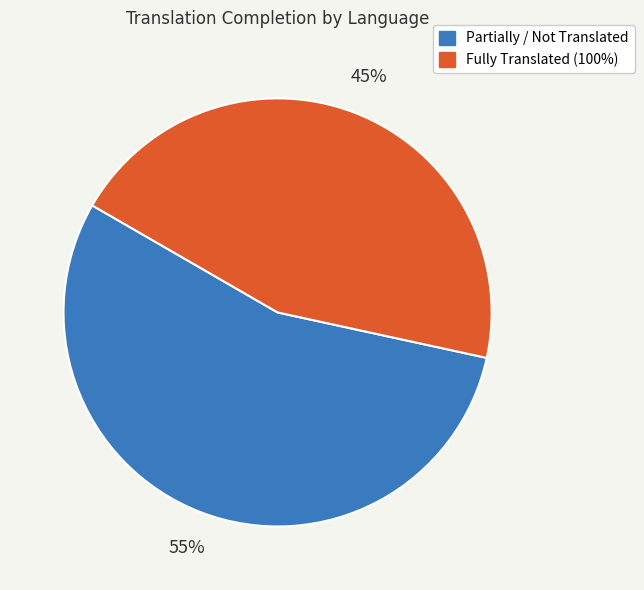

To the nearest percent, what is the difference between the largest and smallest slice percentages?

10%